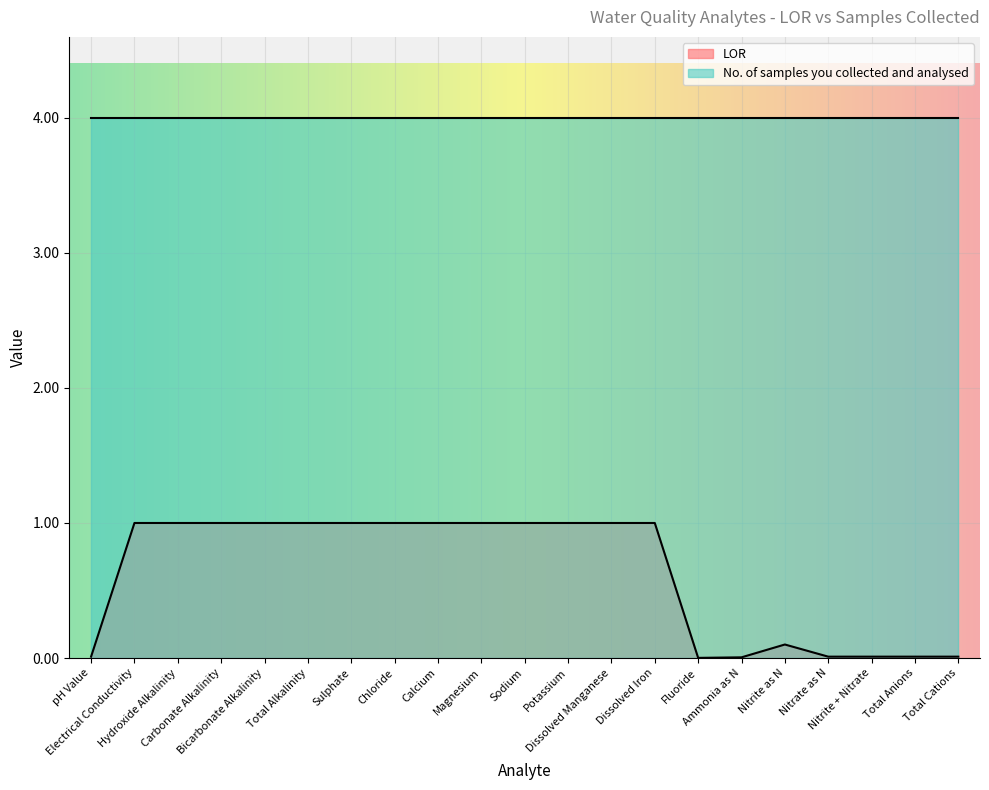

What value does the data have at Potassium?

1.0